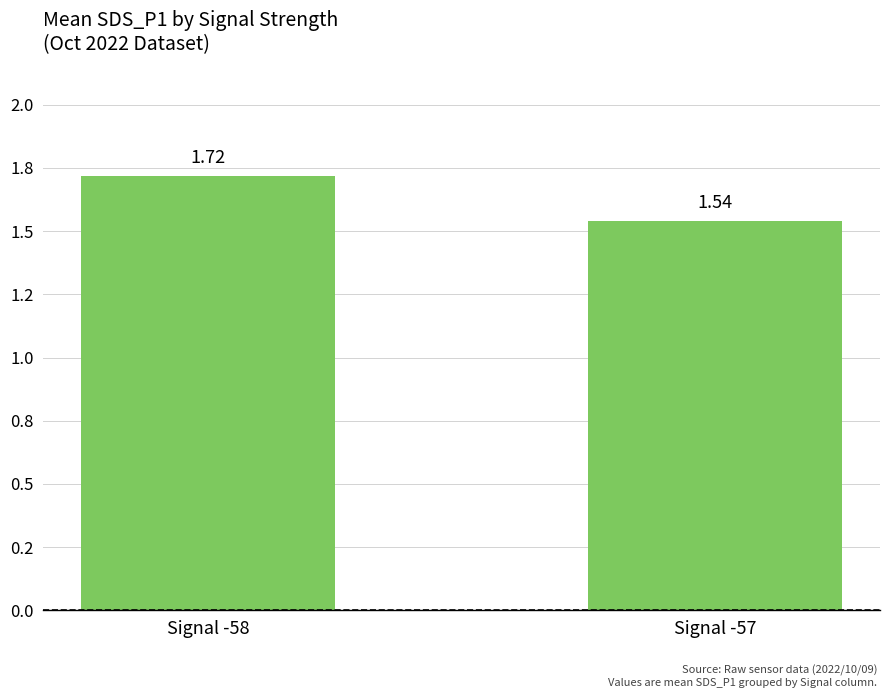

Which label corresponds to the largest value in the chart?

Signal -58